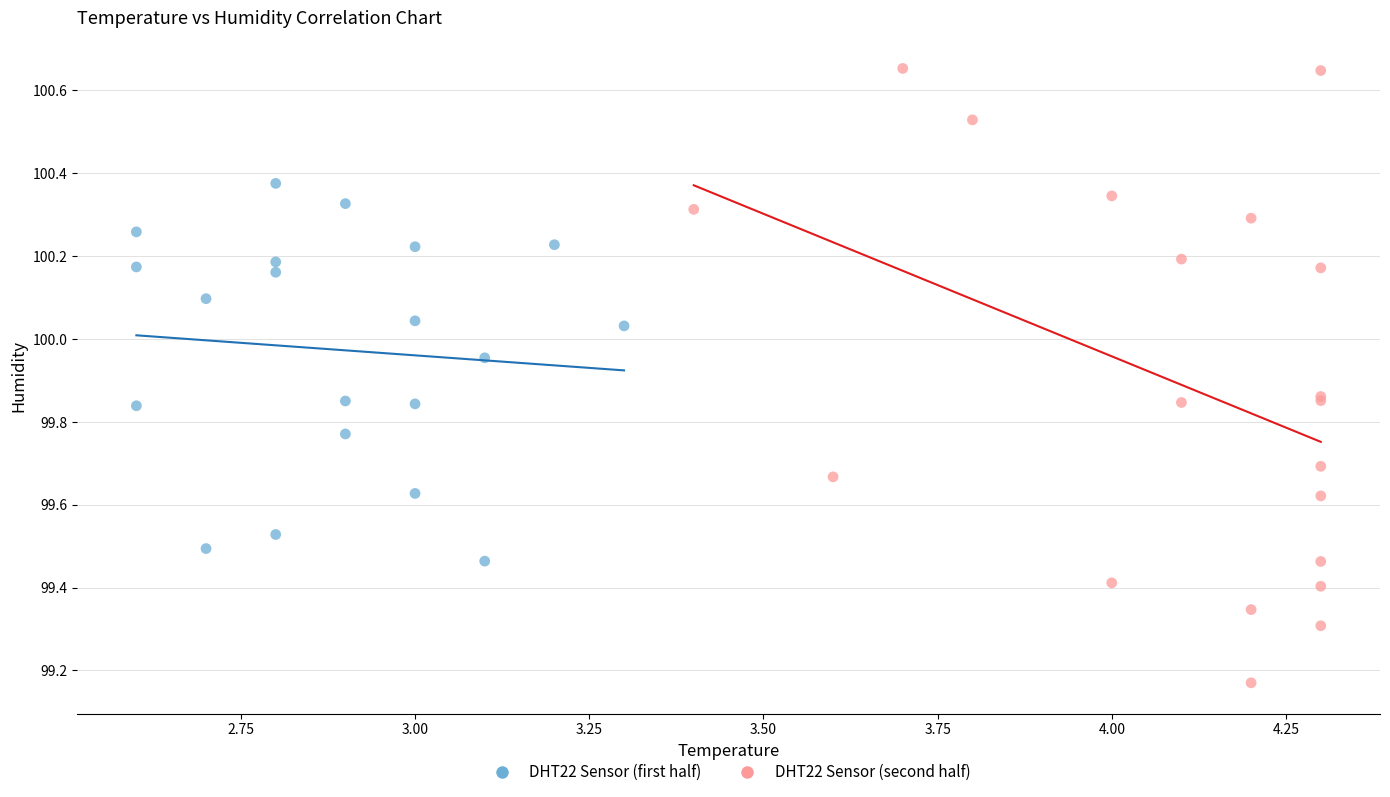

Which series has the largest Y range (max minus min)?

DHT22 Sensor (second half)